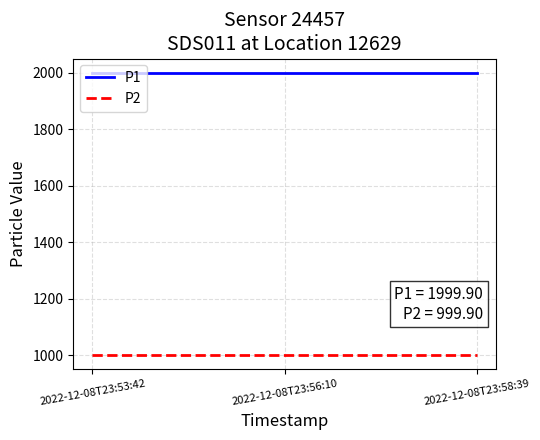

Count the number of categories in the chart.

3